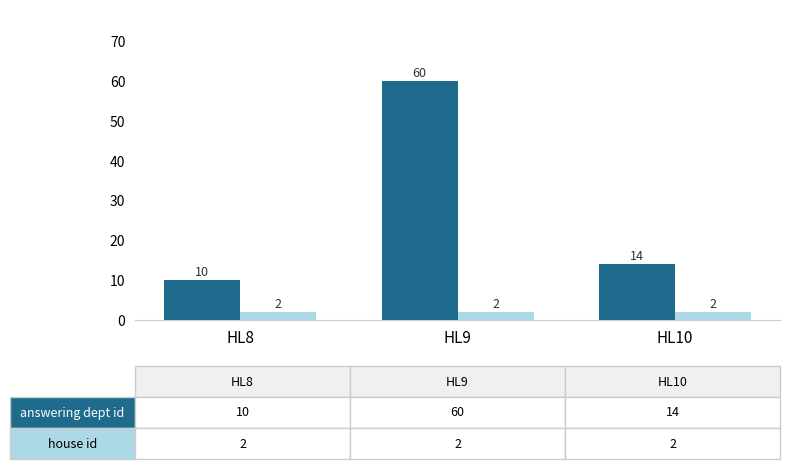

What is the total value across all series at HL10?

16